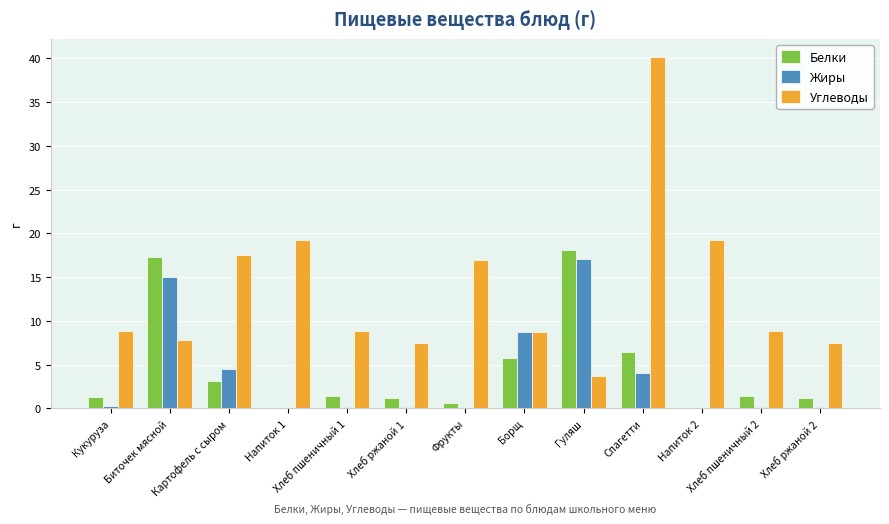

At which category does the chart reach its peak across all series?

Спагетти